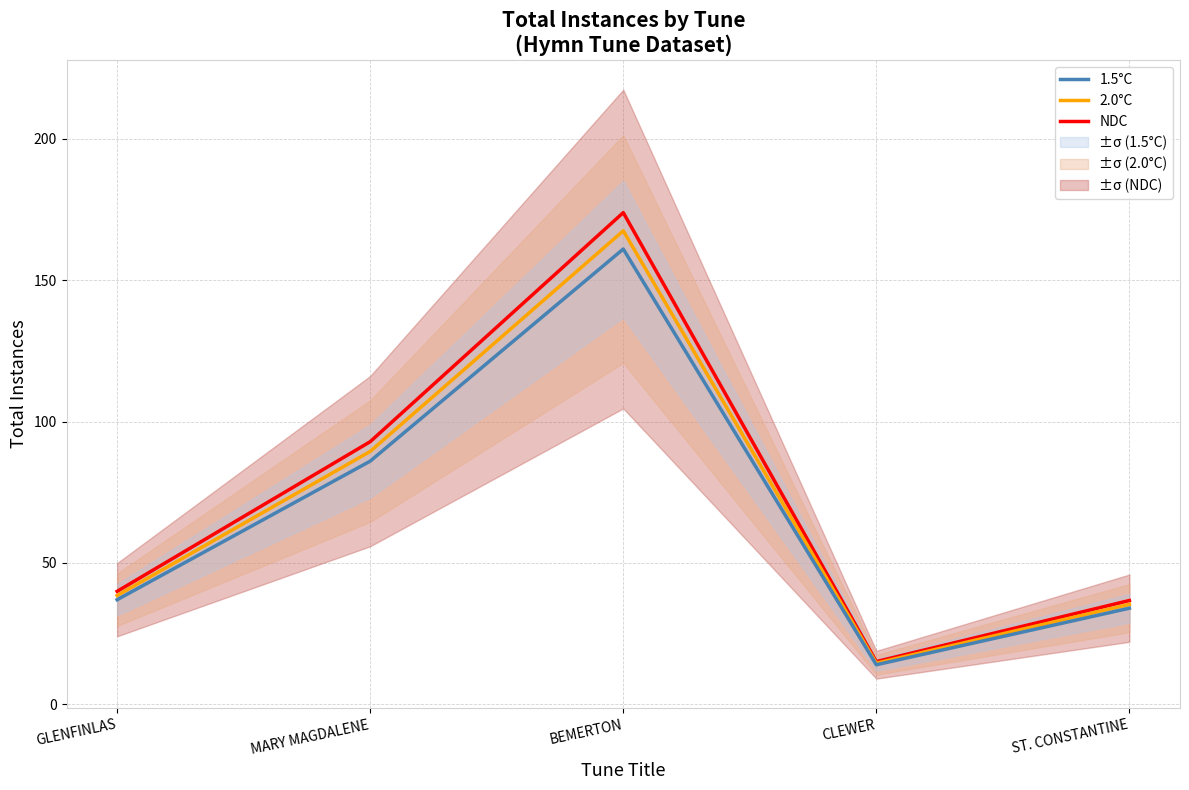

What is the difference between the second highest and minimum values in the 1.5°C series?

72.0